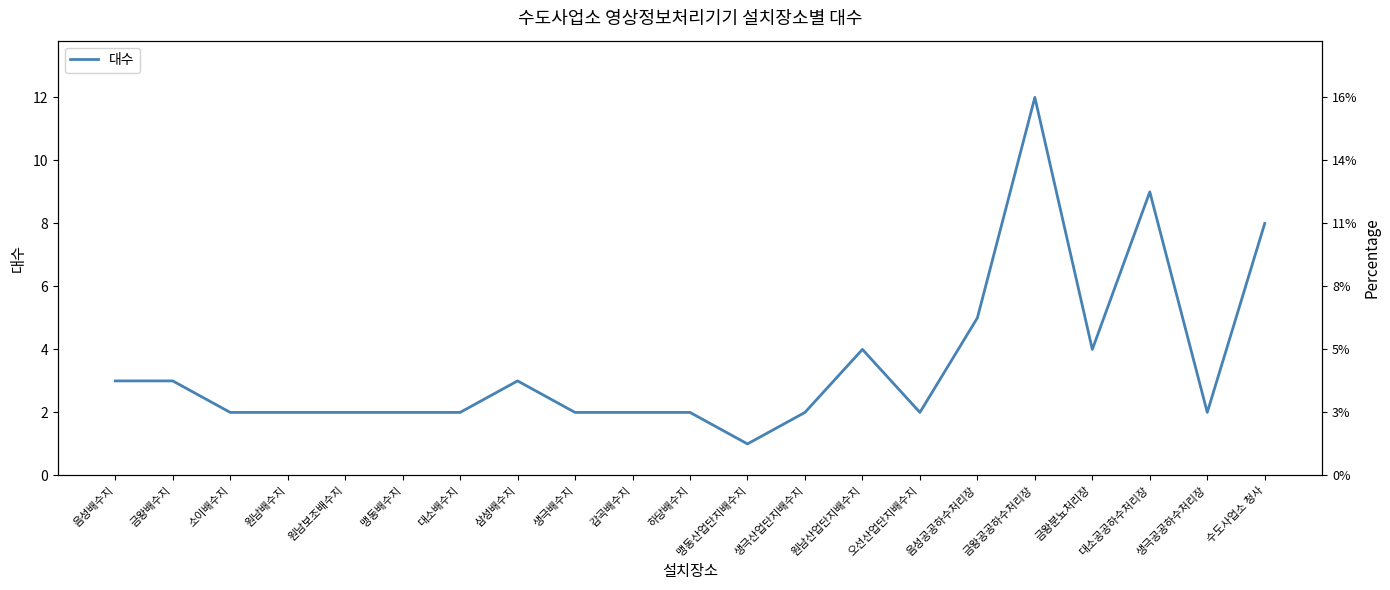

Which has a higher value, 수도사업소 청사 or 금왕공공하수처리장?

금왕공공하수처리장